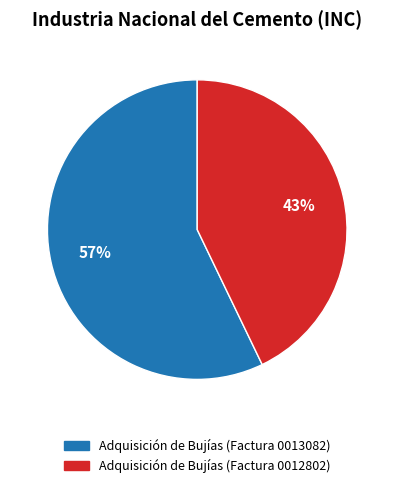

Which slice represents more than half of the pie?

Adquisición de Bujías (Factura 0013082)